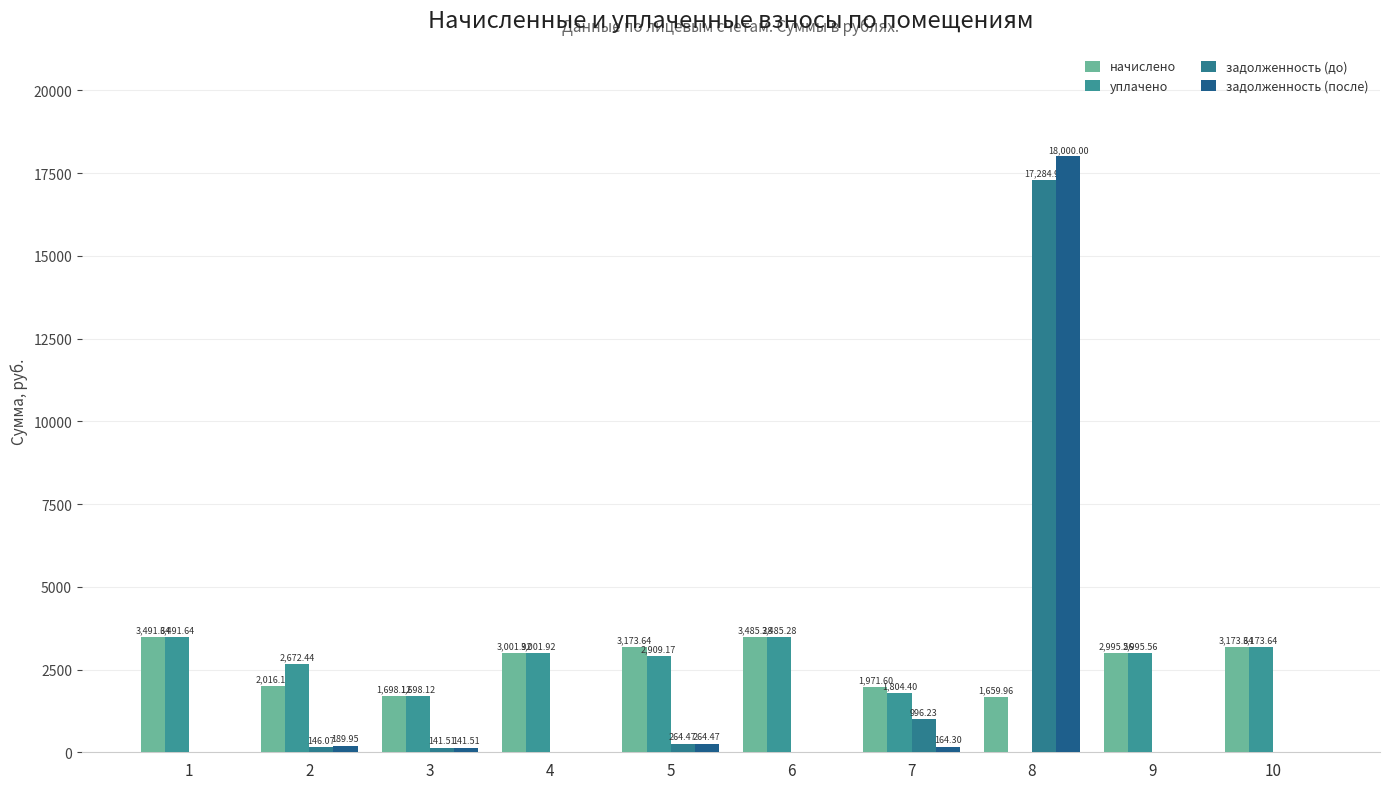

Are the bars horizontal?

No